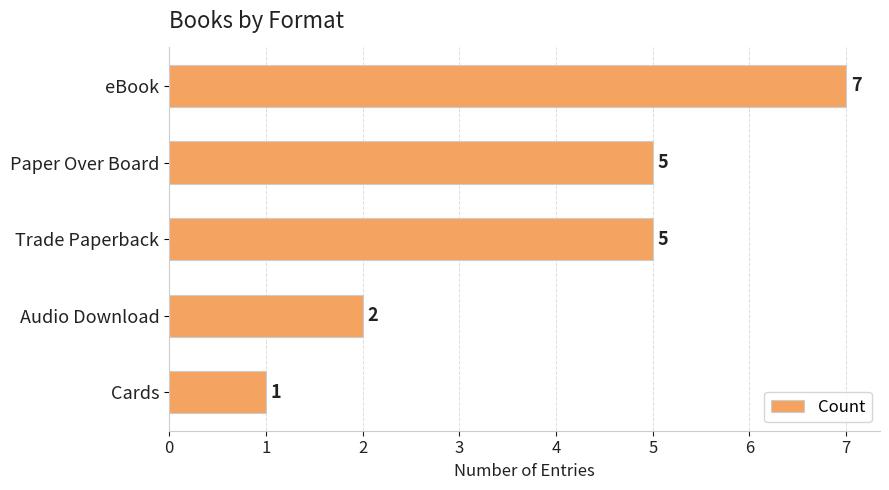

What is the average value?

4